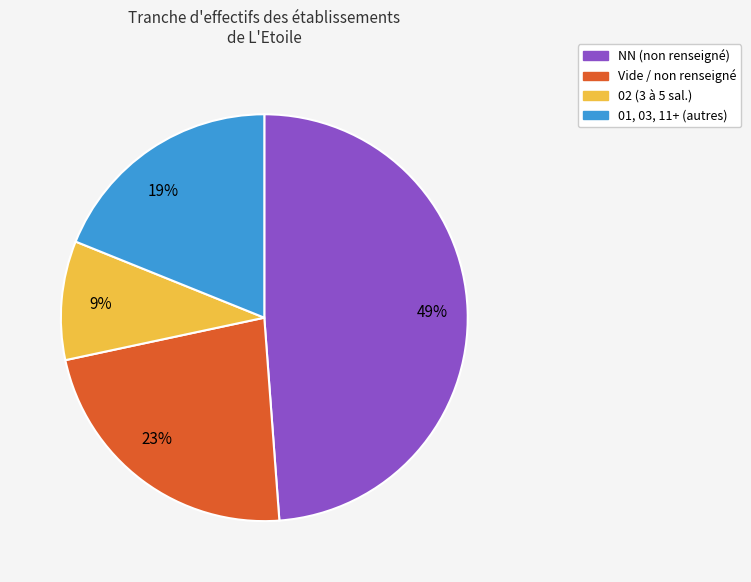

Which category has the smallest portion of the pie?

9%